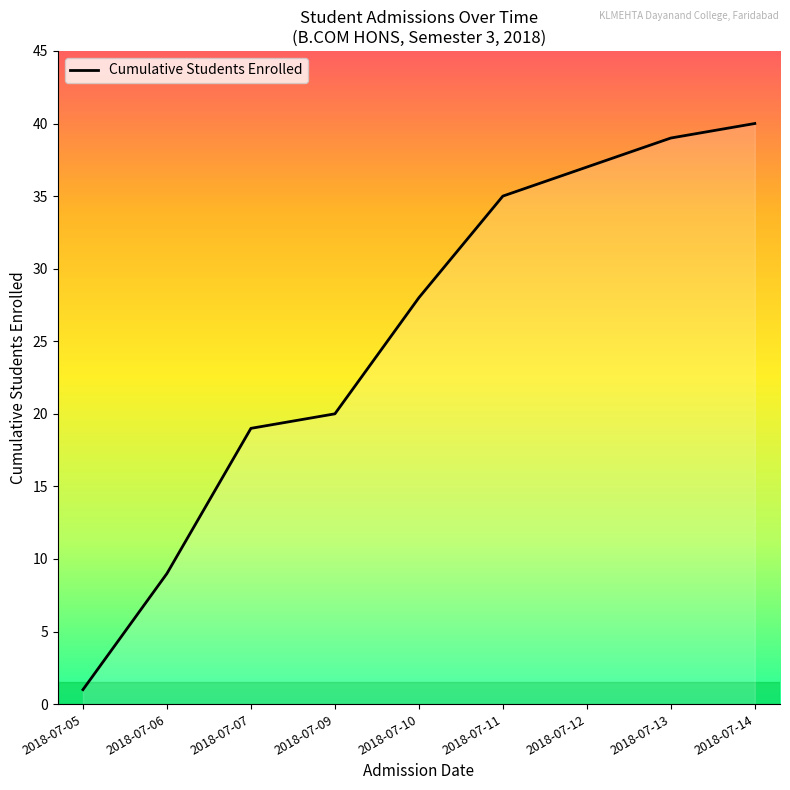

The value at 2018-07-10 is 28. True or false?

True